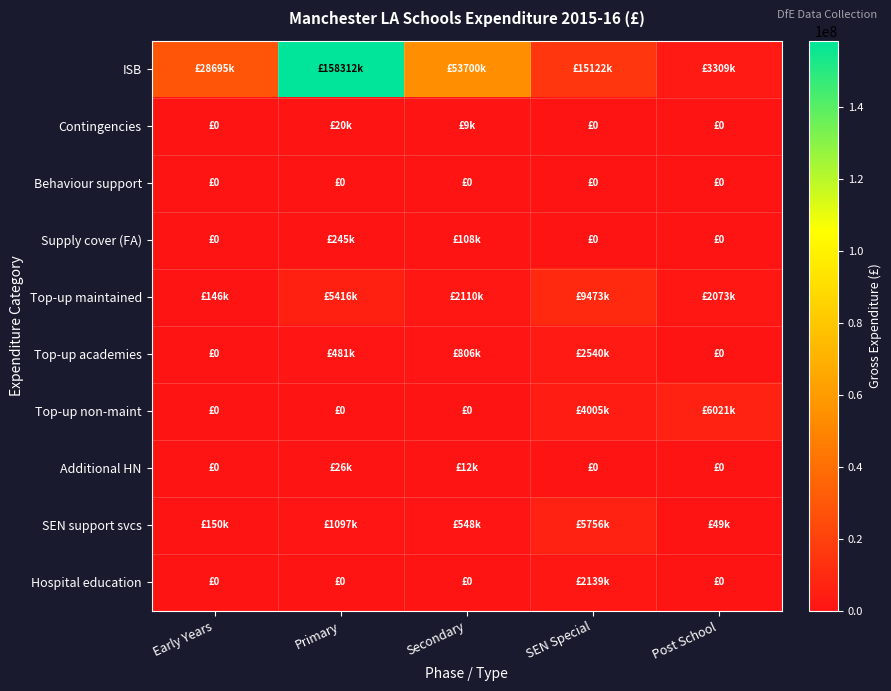

Between SEN Special and Post School, which series saw the biggest shift?

ISB